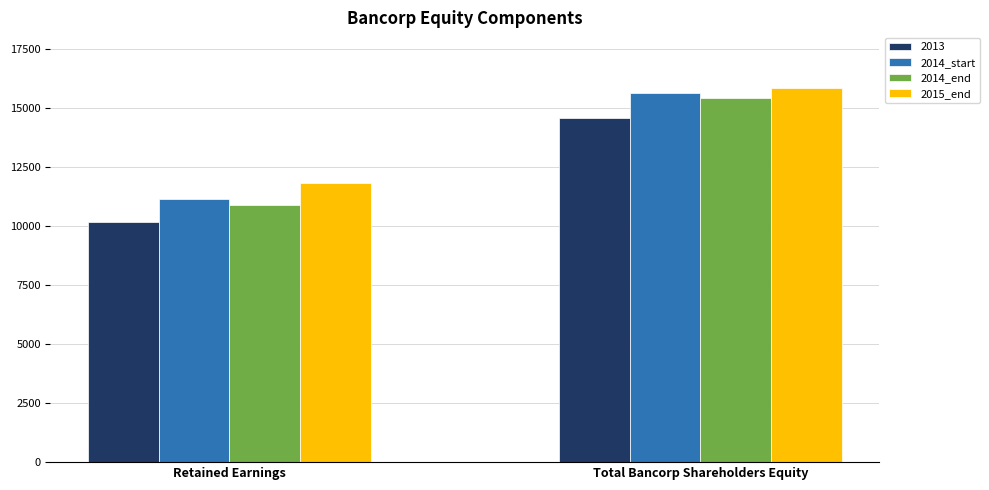

Which series has the widest spread of values?

2014_end